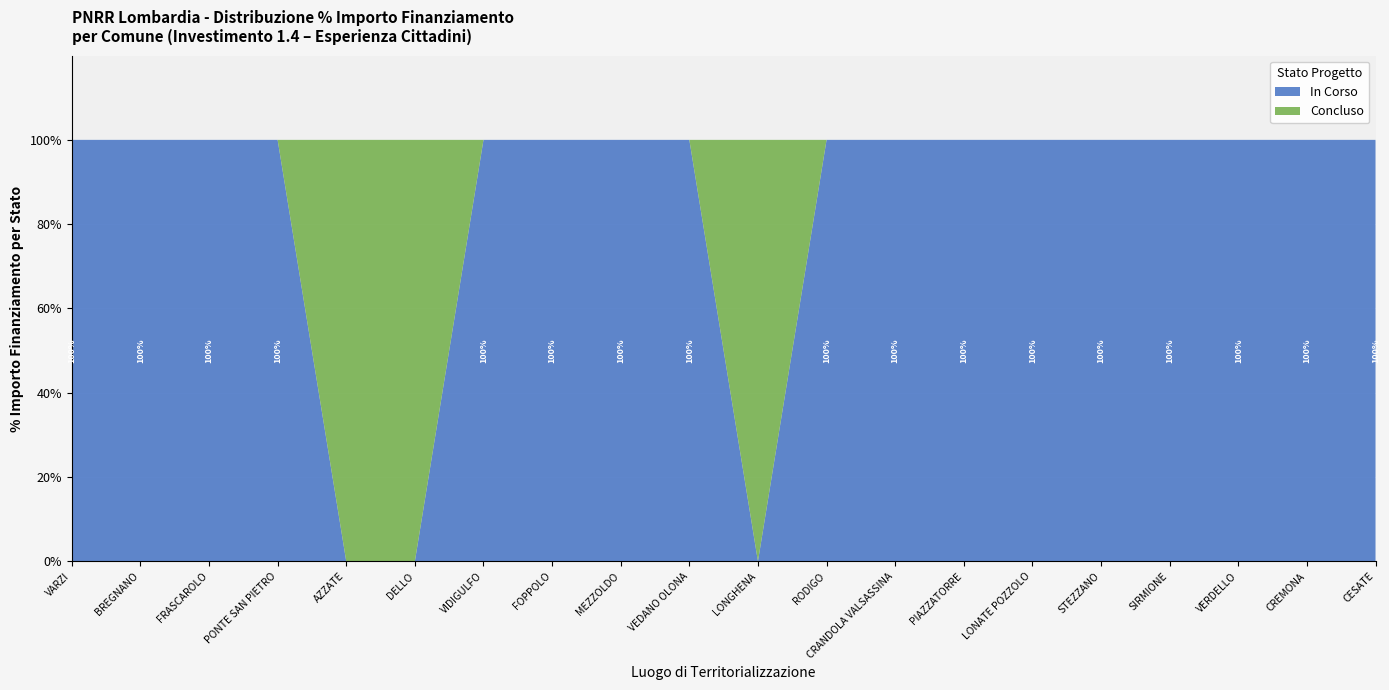

What is the difference between the In Corso values at DELLO and PIAZZATORRE?

100